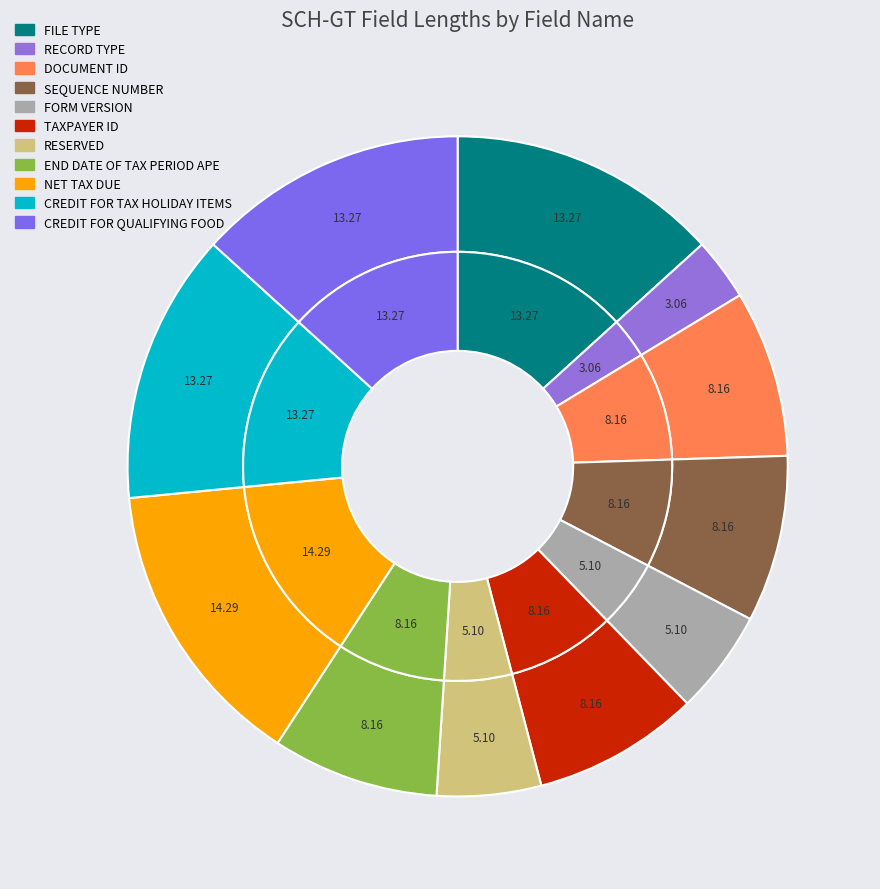

To the nearest percent, what portion does NET TAX DUE represent?

14%